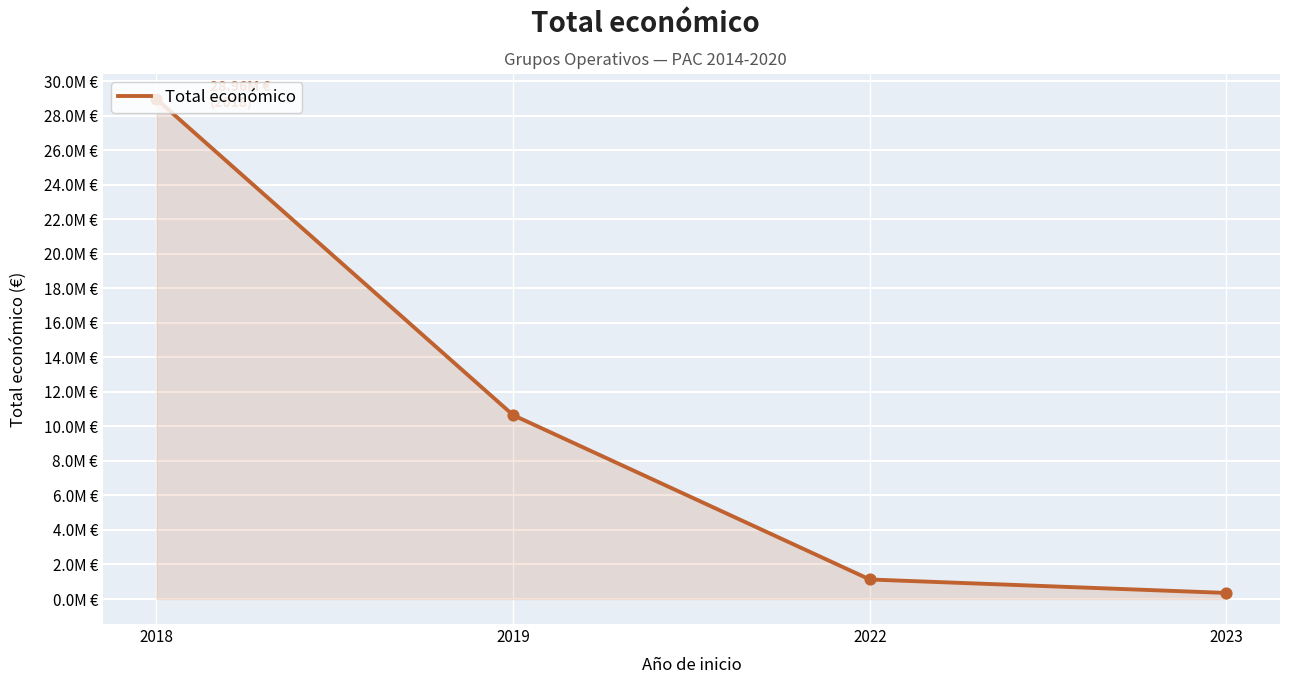

What is the change in value from 2018 to 2019?

-18310576